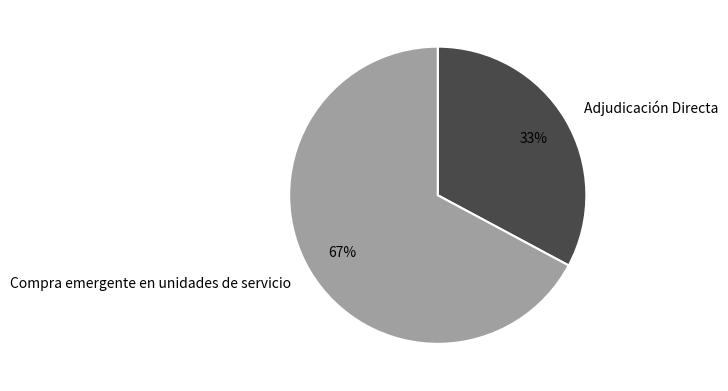

Which category has the biggest portion of the pie?

Compra emergente en unidades de servicio